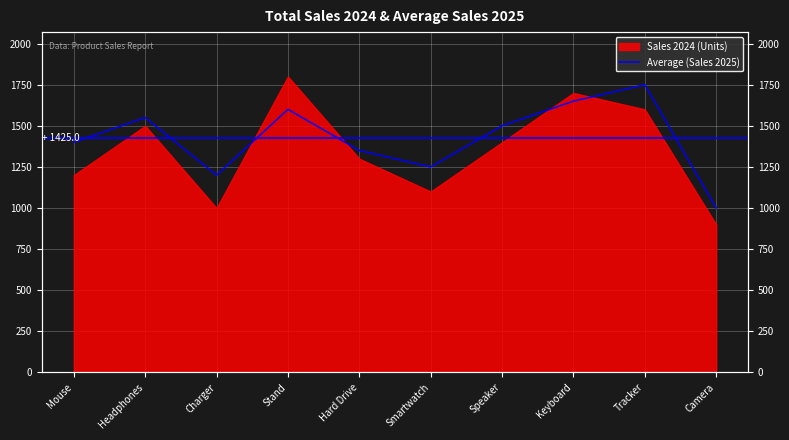

True or false: the data shows 2757 at Stand.

False